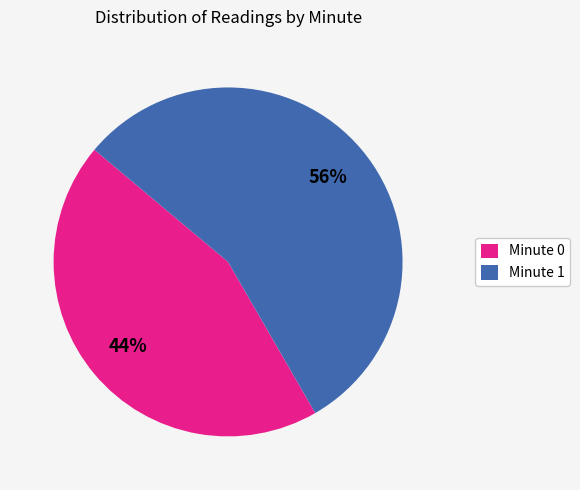

Rank the categories by value from highest to lowest.

Minute 1, Minute 0